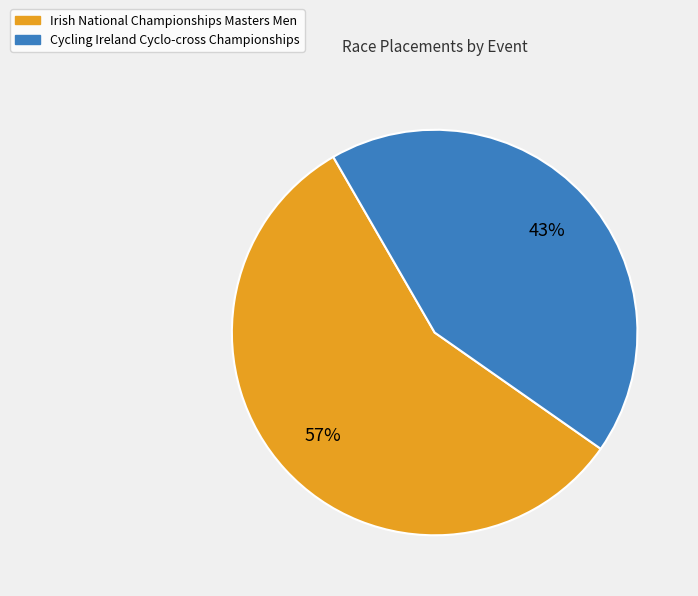

Is it true that Cycling Ireland Cyclo-cross Championships is 57% of the pie?

False